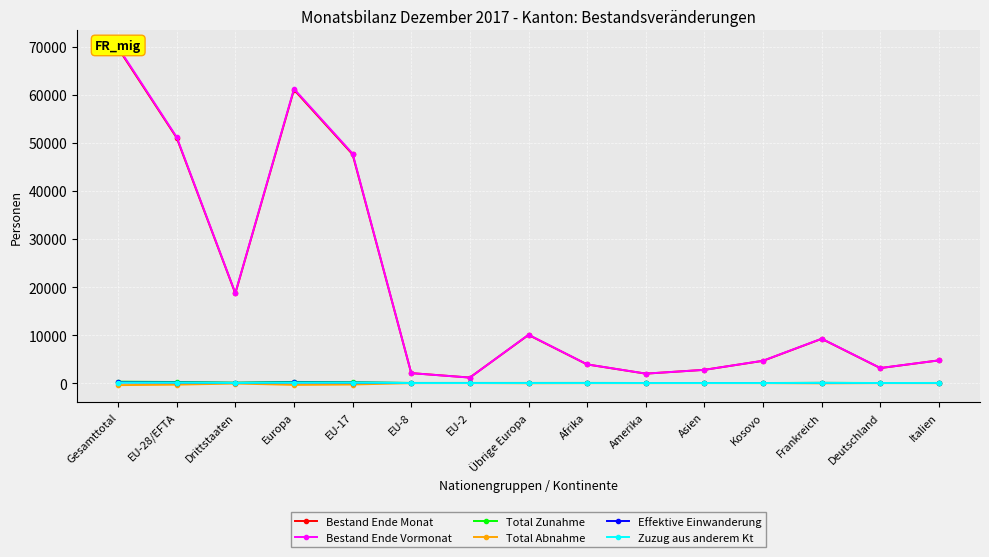

True or false: Zuzug aus anderem Kt has a value of 3 at EU-8.

True